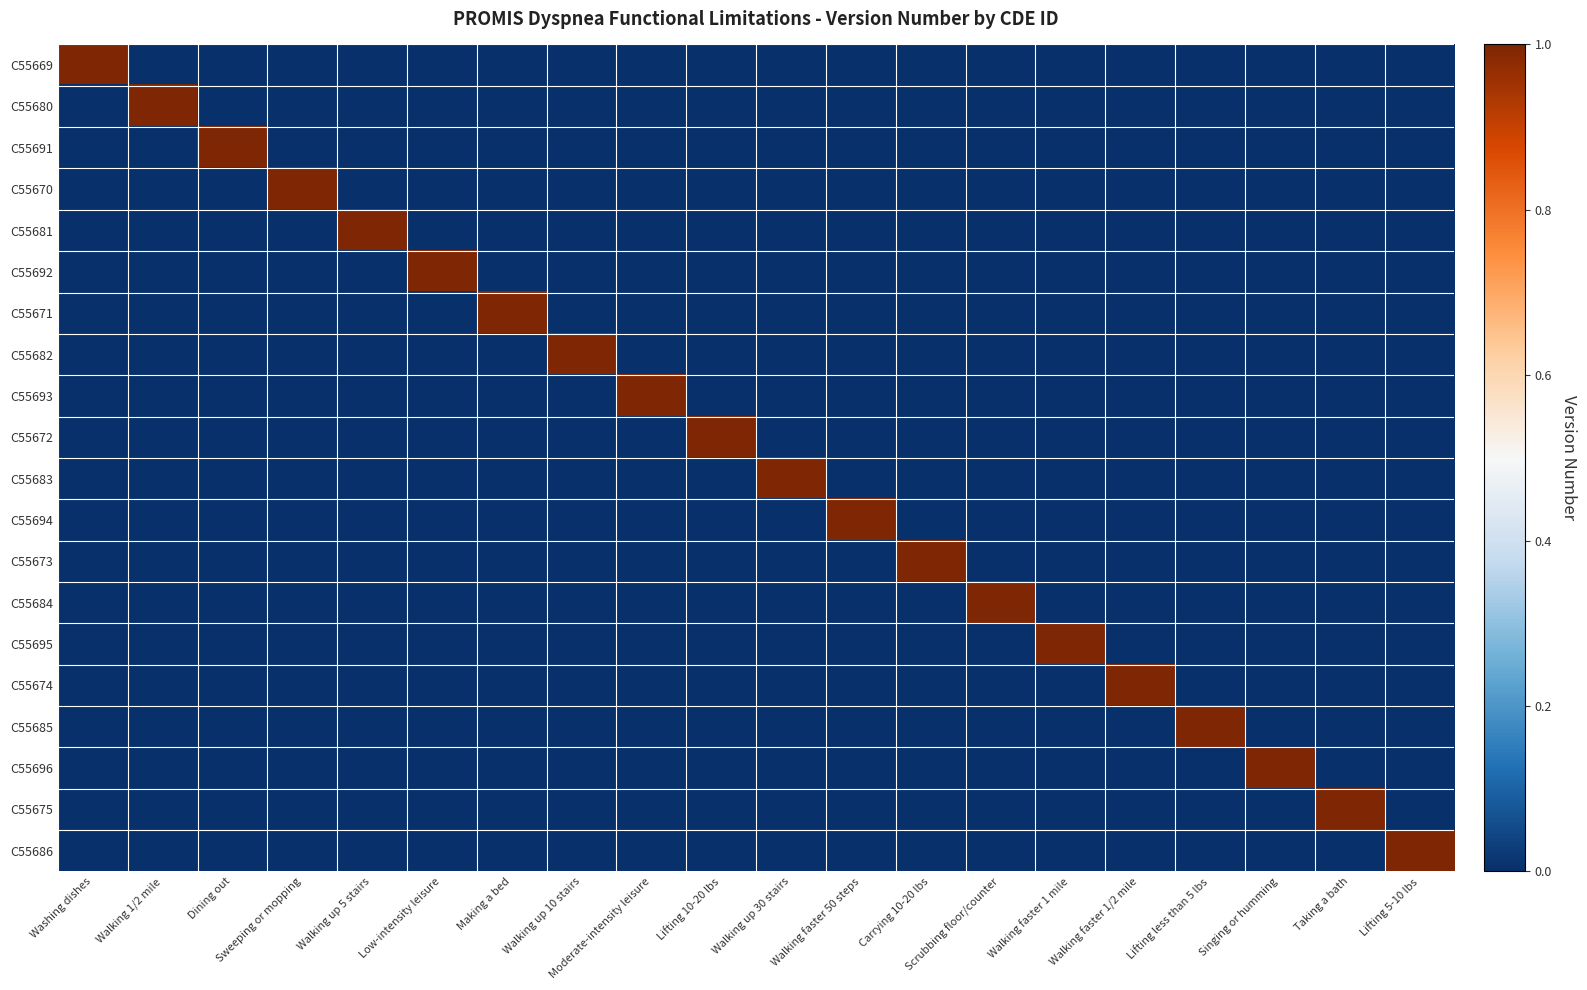

At which category is the sum across all series the highest?

Washing dishes